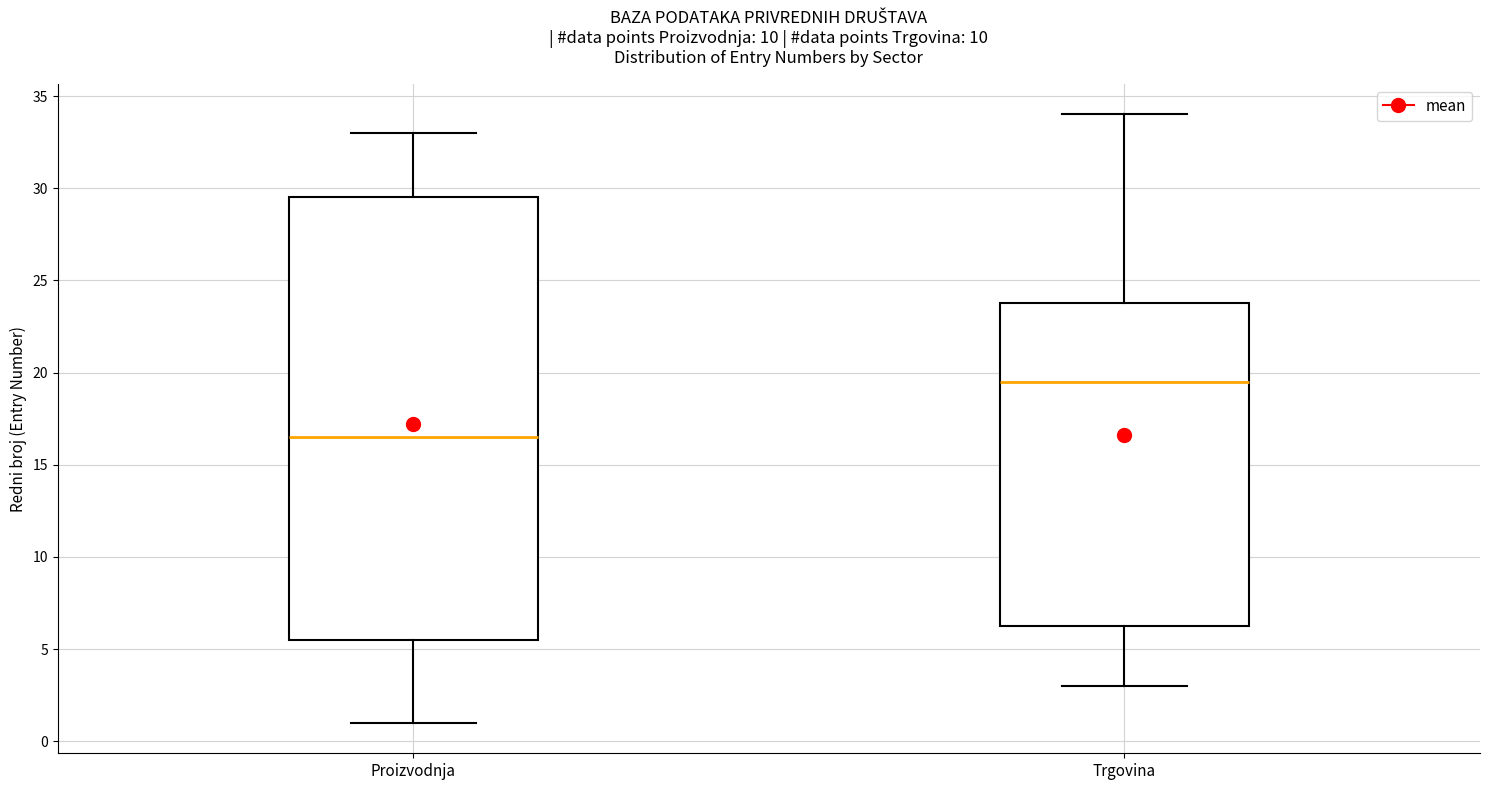

Which box is the tallest, from its lower edge to its upper edge?

Proizvodnja